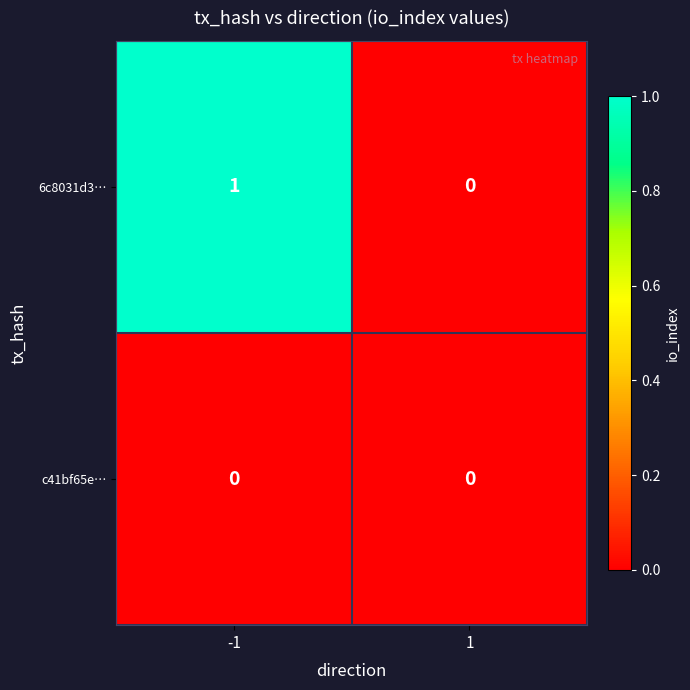

Count the number of data series in this chart.

2